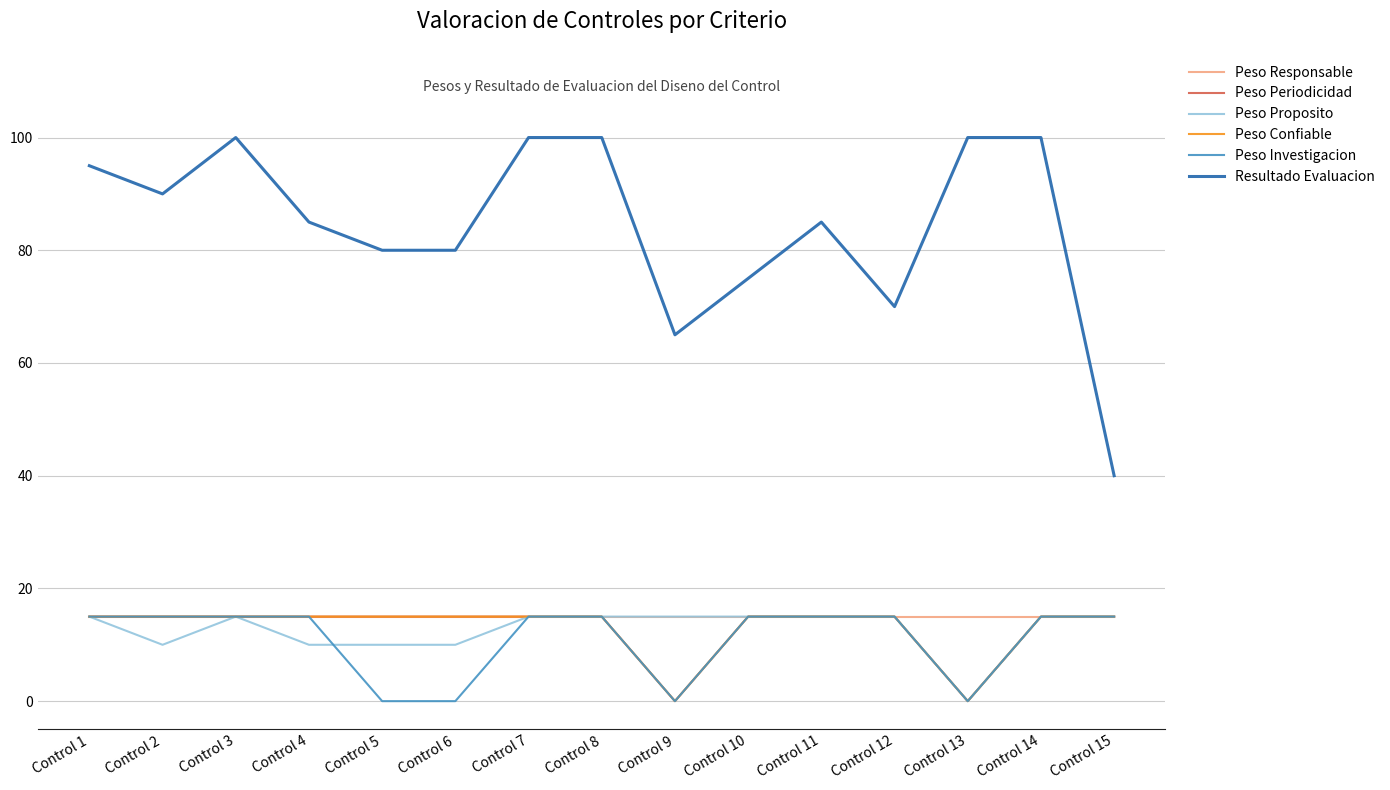

Where does the Resultado Evaluacion series first go above 85?

Control 1